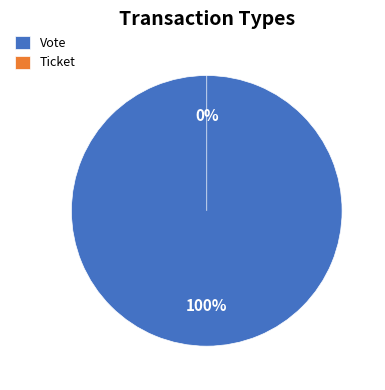

To the nearest percent, what portion does Vote represent?

100%